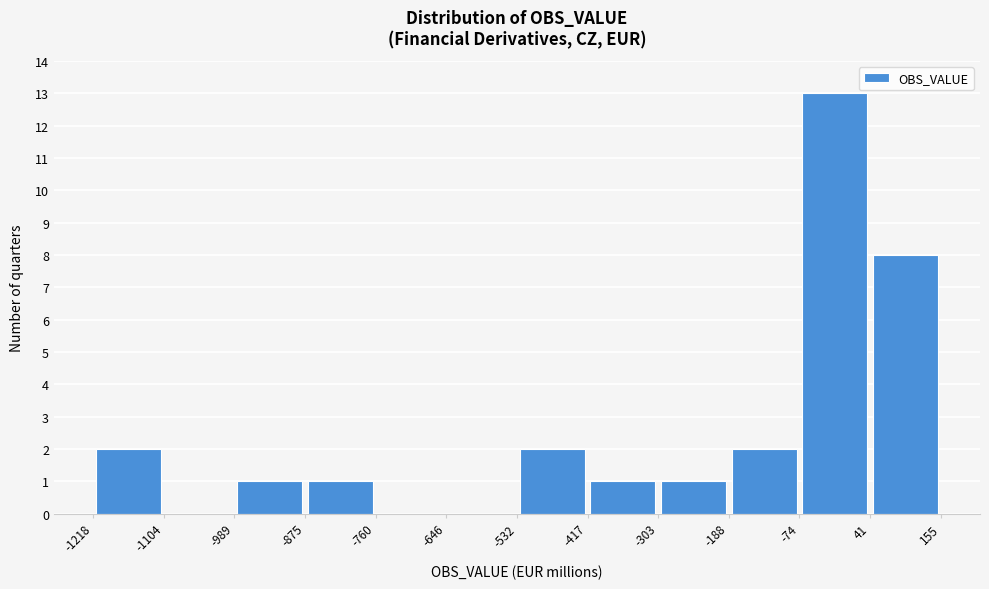

Reading left to right, transcribe this chart: for each bar, give the range it covers on the x-axis and its height. The values are not printed on the chart, so give them approximately, as read against the axis.

-1218 to -1104: 2
-1104 to -989: 0
-989 to -875: 1
-875 to -760: 1
-760 to -646: 0
-646 to -532: 0
-532 to -417: 2
-417 to -303: 1
-303 to -188: 1
-188 to -74: 2
-74 to 41: 13
41 to 155: 8